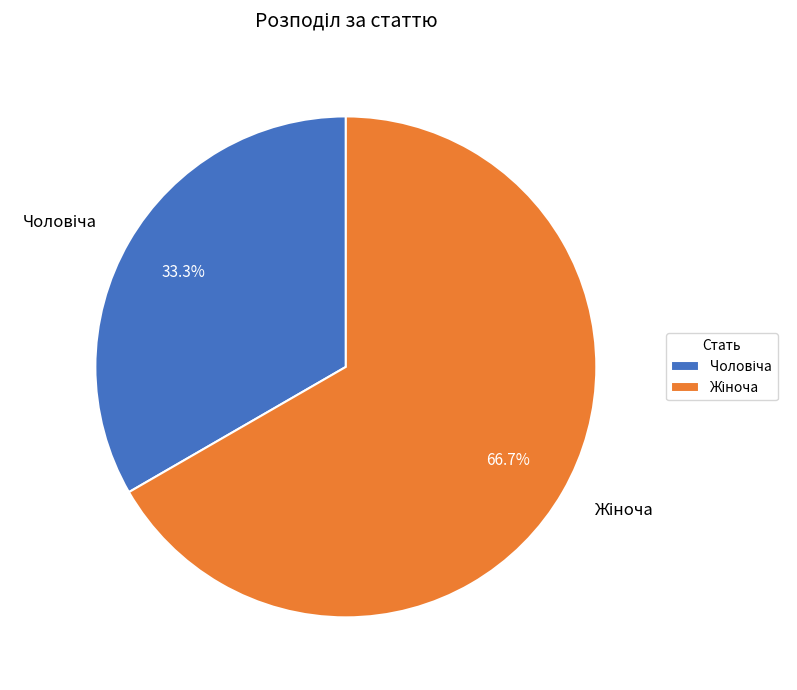

Is there any slice that represents more than half of the pie?

Yes